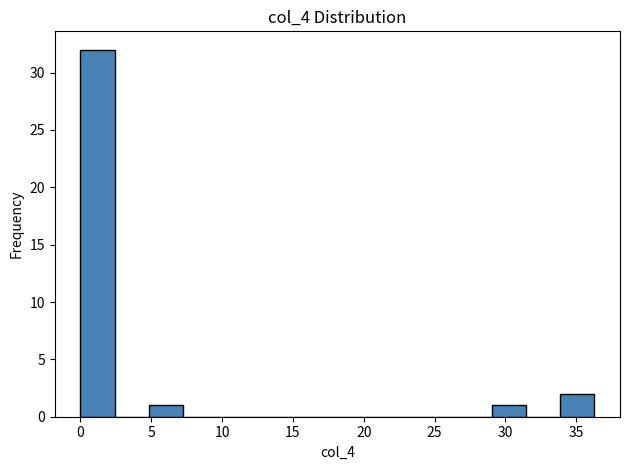

Reading left to right, transcribe this chart: for each bar, give the range it covers on the x-axis and its height. Neither the bar edges nor the heights are printed on the chart, so give them approximately, as read against the axes.

0.0 to 2.5: 32
2.5 to 5.0: 0
5.0 to 7.5: 1
7.5 to 9.5: 0
9.5 to 12.0: 0
12.0 to 14.5: 0
14.5 to 17.0: 0
17.0 to 19.5: 0
19.5 to 22.0: 0
22.0 to 24.0: 0
24.0 to 26.5: 0
26.5 to 29.0: 0
29.0 to 31.5: 1
31.5 to 34.0: 0
34.0 to 36.5: 2